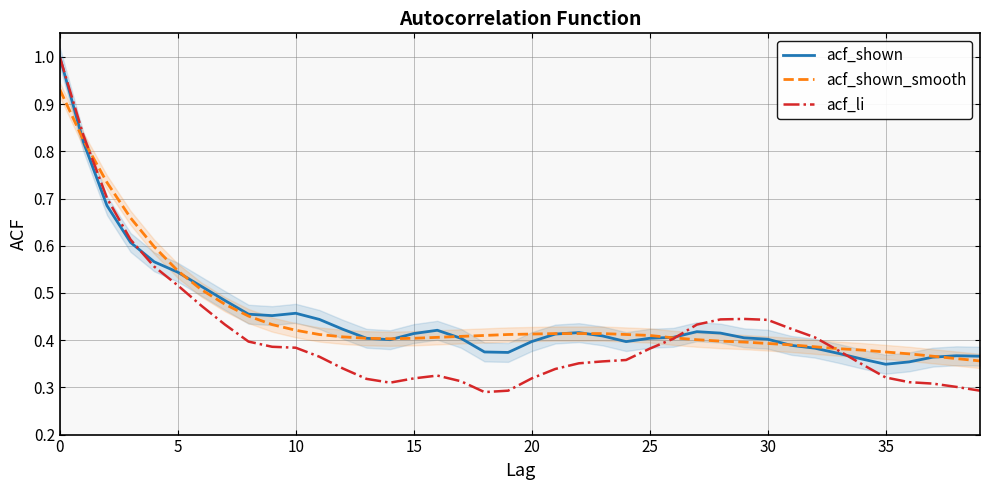

The value of acf_shown at 17 is 0.4. True or false?

True